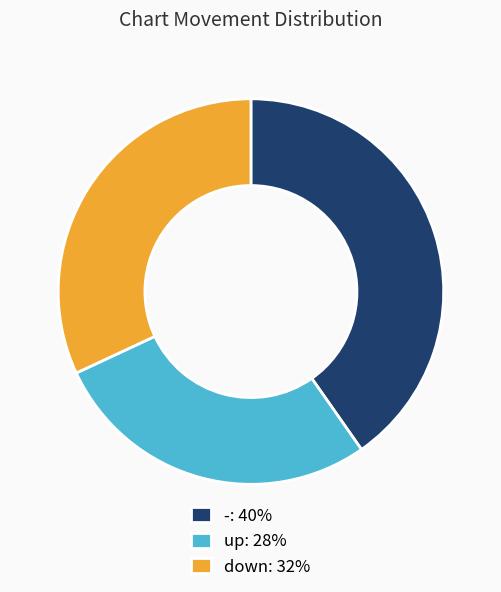

What is the smallest slice in the pie chart?

up